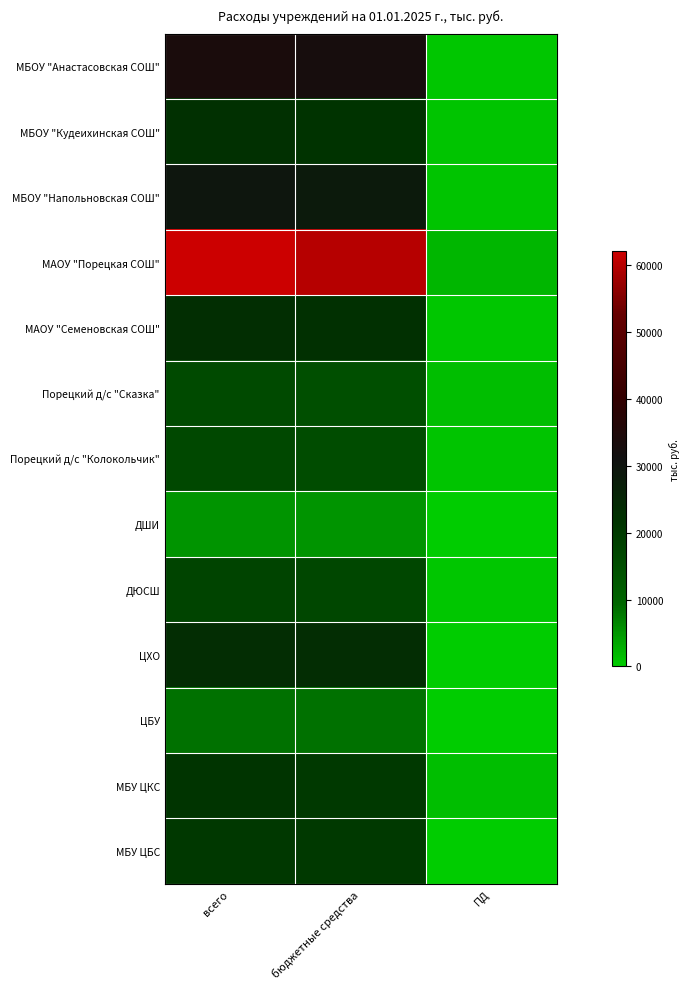

Reading right to left, transcribe all the data shown in this chart.

МБОУ "Анастасовская СОШ": ПД=515.9	бюджетные средства=33001.4	всего=33517.3
МБОУ "Кудеихинская СОШ": ПД=737.3	бюджетные средства=21611.1	всего=22348.4
МБОУ "Напольновская СОШ": ПД=853.3	бюджетные средства=28596.1	всего=29449.4
МАОУ "Порецкая СОШ": ПД=2180.2	бюджетные средства=59949.6	всего=62129.8
МАОУ "Семеновская СОШ": ПД=529.9	бюджетные средства=22369.0	всего=22898.9
Порецкий д/с "Сказка": ПД=1217.9	бюджетные средства=15013.3	всего=16231.2
Порецкий д/с "Колокольчик": ПД=962.7	бюджетные средства=15673.2	всего=16635.9
ДШИ: ПД=0.0	бюджетные средства=5227.0	всего=5227.0
ДЮСШ: ПД=671.3	бюджетные средства=16880.7	всего=17552.0
ЦХО: ПД=0.0	бюджетные средства=23302.0	всего=23302.0
ЦБУ: ПД=0.0	бюджетные средства=8453.1	всего=8453.1
МБУ ЦКС: ПД=1238.3	бюджетные средства=20258.7	всего=21497.0
МБУ ЦБС: ПД=51.4	бюджетные средства=20368.1	всего=20419.5